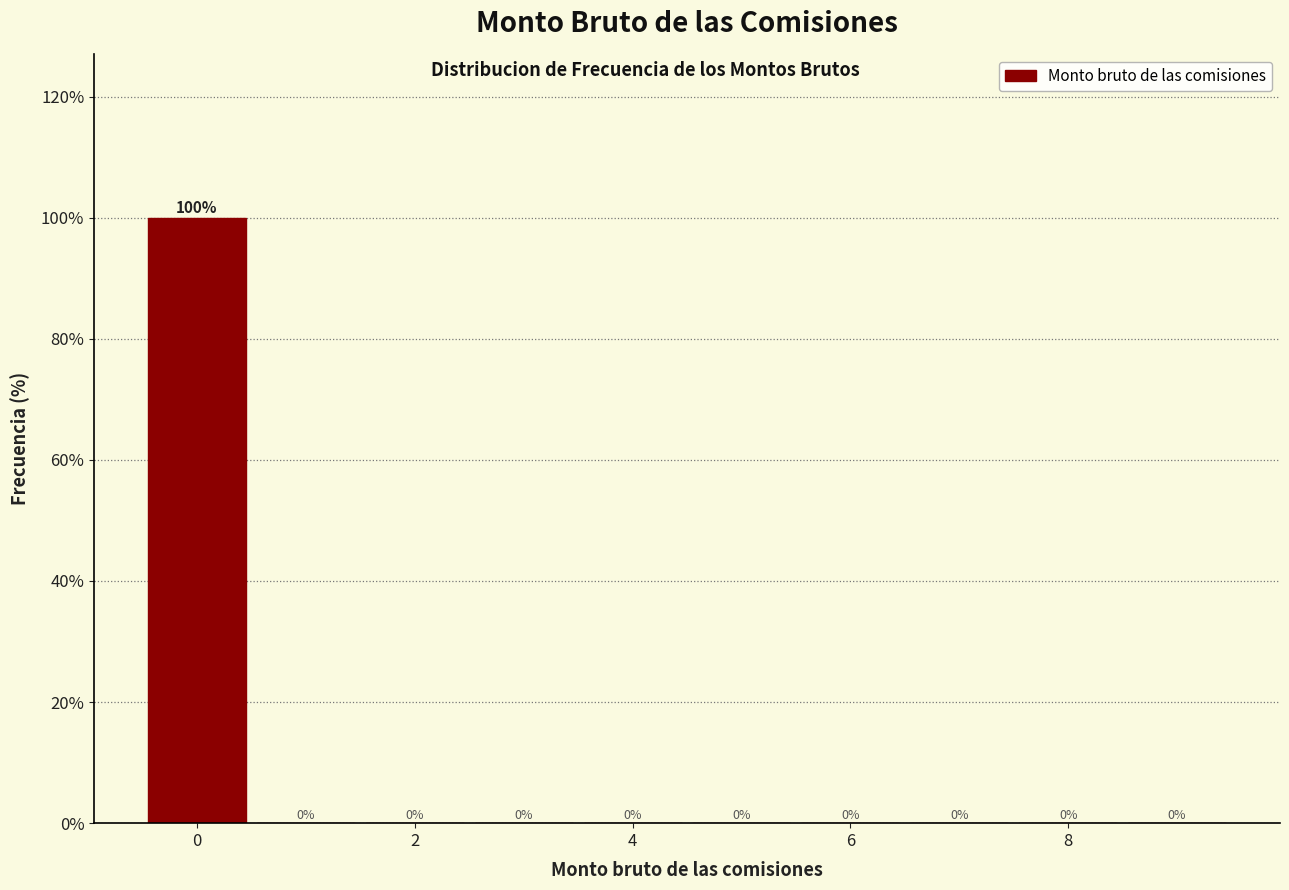

Reading left to right, transcribe this chart: for each bar, give the range it covers on the x-axis and its height. The bar edges are not printed on the chart, so give them approximately, as read against the axis.

-0.5 to 0.5: 100
0.5 to 1.5: 0
1.5 to 2.5: 0
2.5 to 3.5: 0
3.5 to 4.5: 0
4.5 to 5.5: 0
5.5 to 6.5: 0
6.5 to 7.5: 0
7.5 to 8.5: 0
8.5 to 9.5: 0